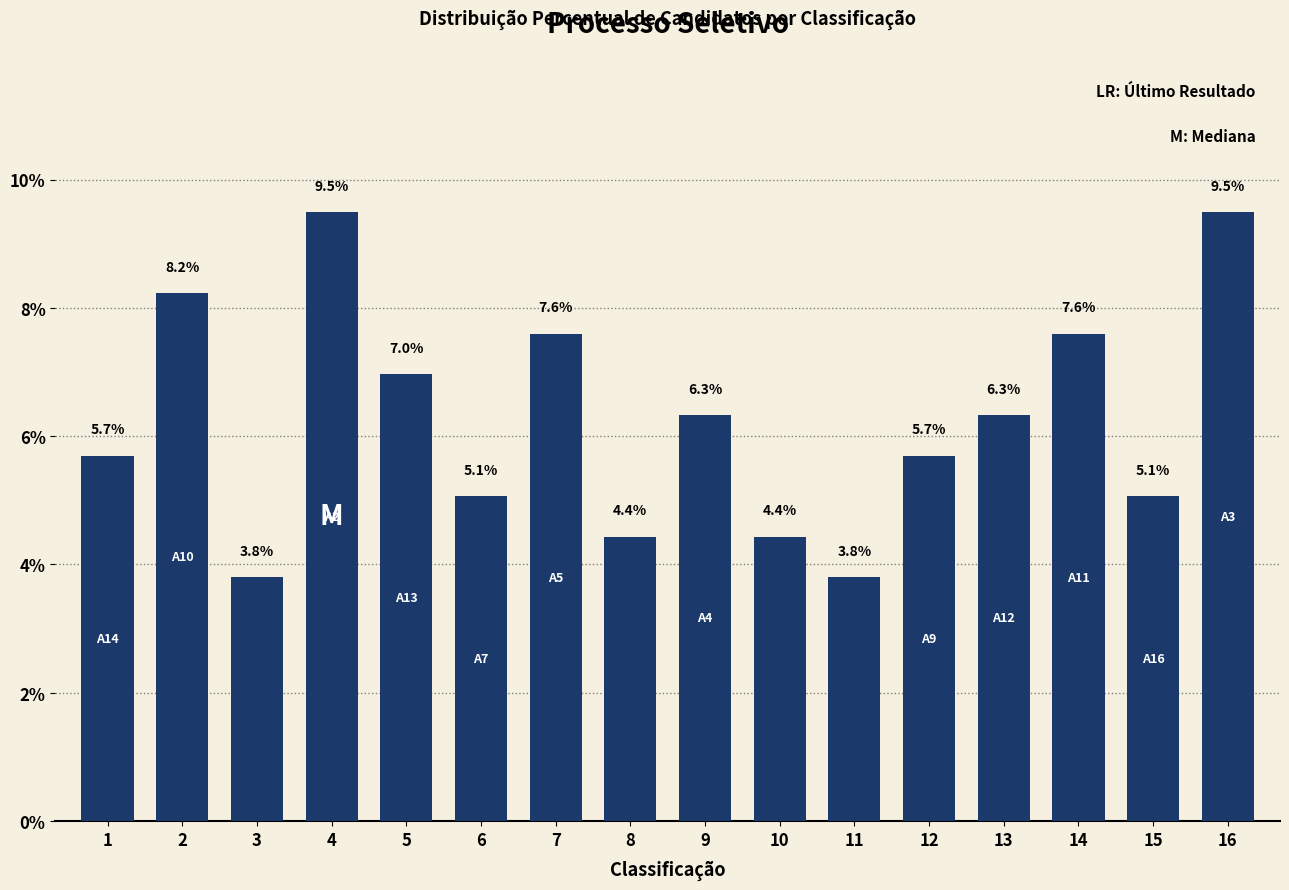

What is the approximate value at 13?

6.3